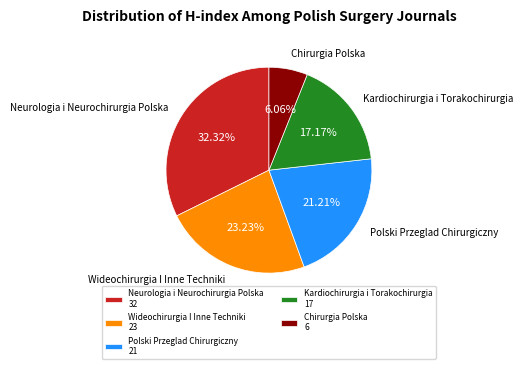

True or false: Kardiochirurgia i Torakochirurgia accounts for 17% of the total.

True